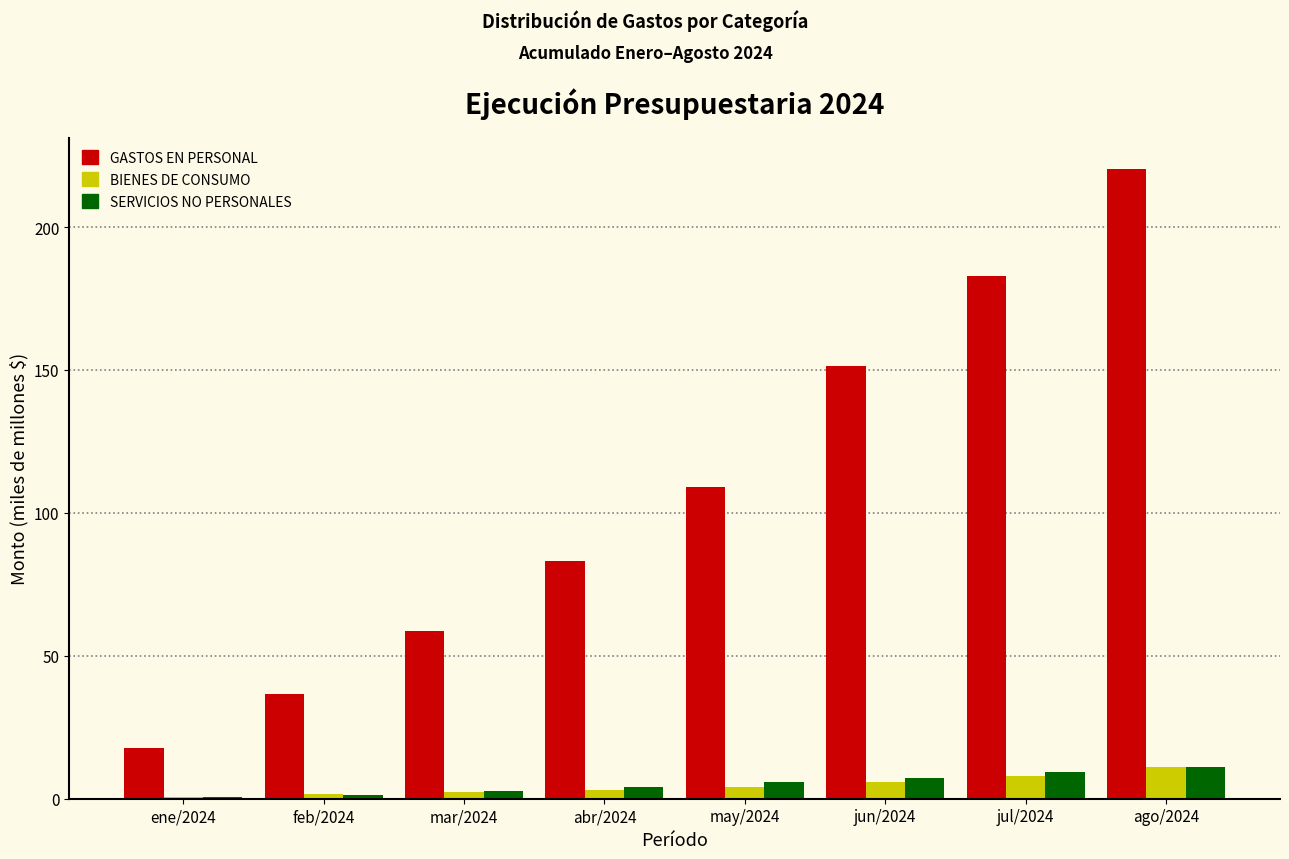

Between may/2024 and ago/2024, which series saw the biggest shift?

GASTOS EN PERSONAL